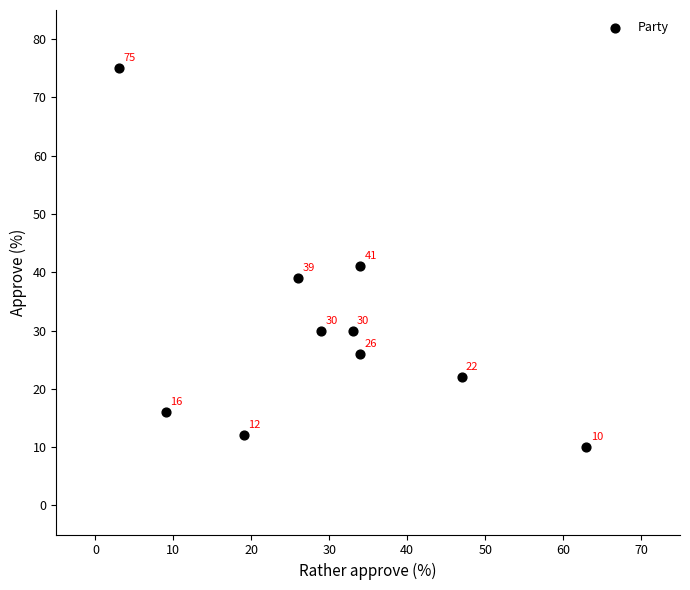

What Y value in the scatter plot is closest to 42?

41